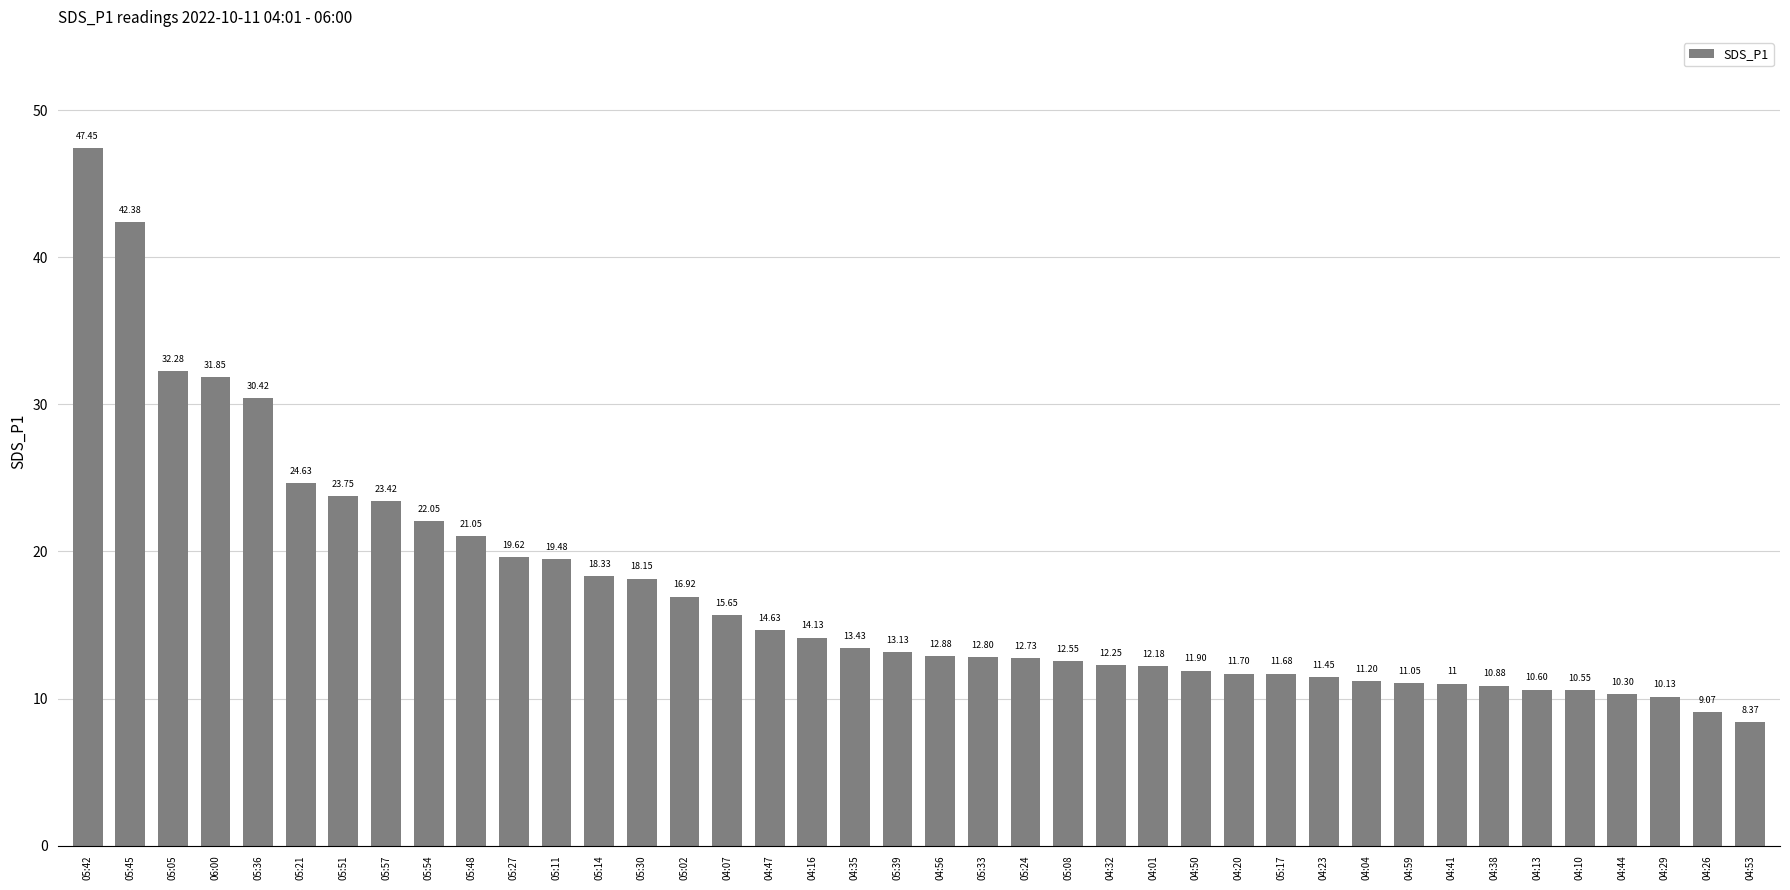

Which has a higher value, 05:14 or 04:35?

05:14